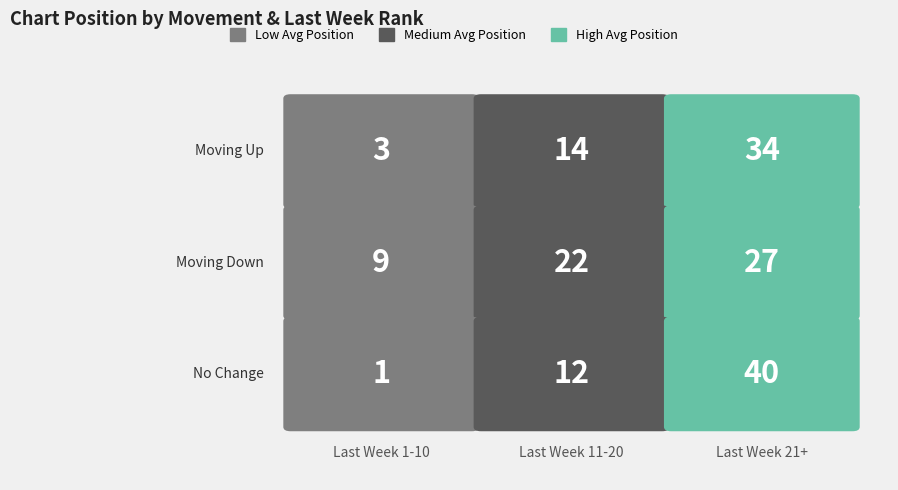

How many distinct data groups are displayed?

3